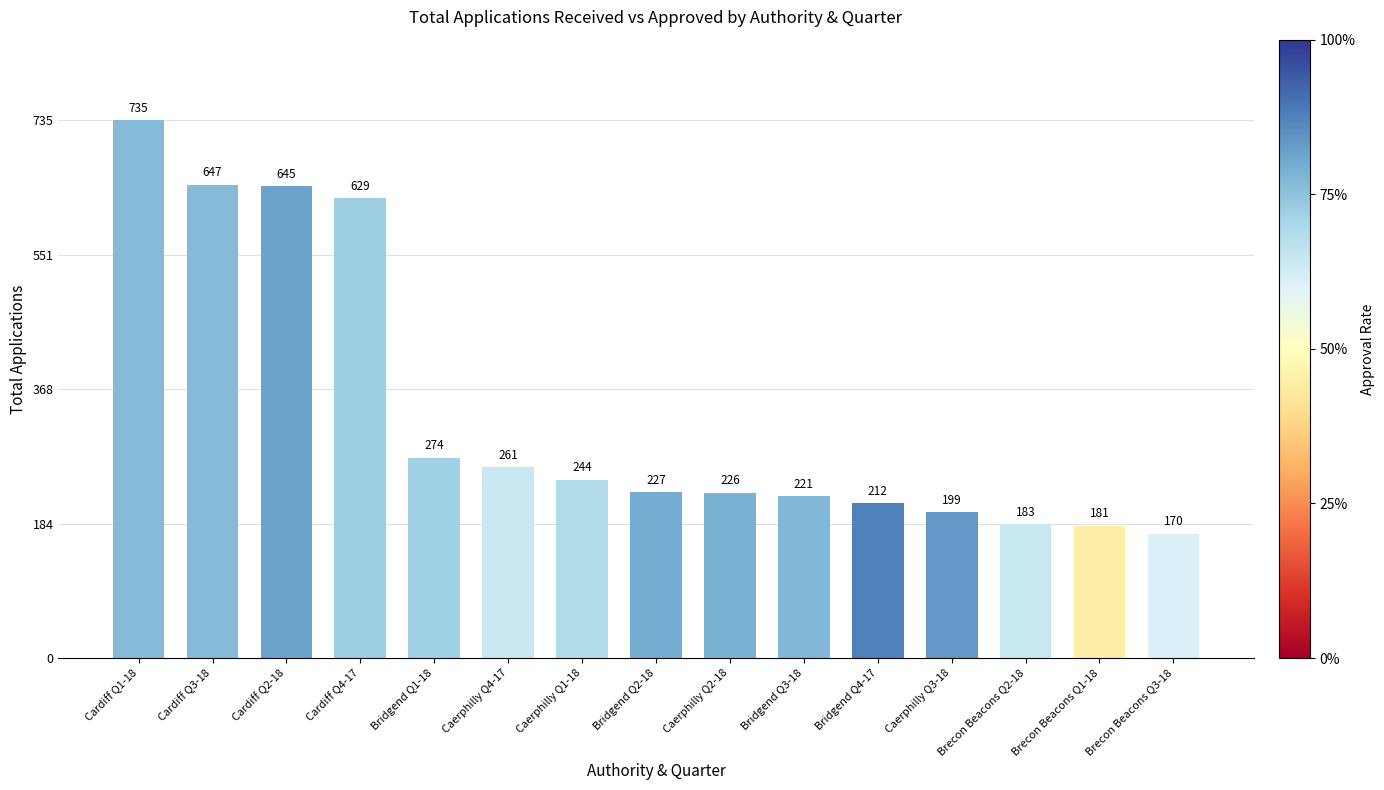

True or false: the data shows 261 at Brecon Beacons Q3-18.

False